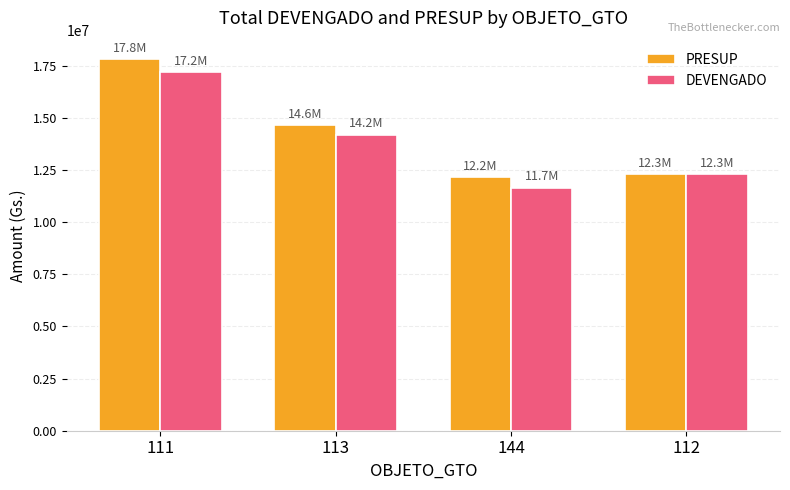

Between 111 and 113, which series saw the biggest shift?

PRESUP